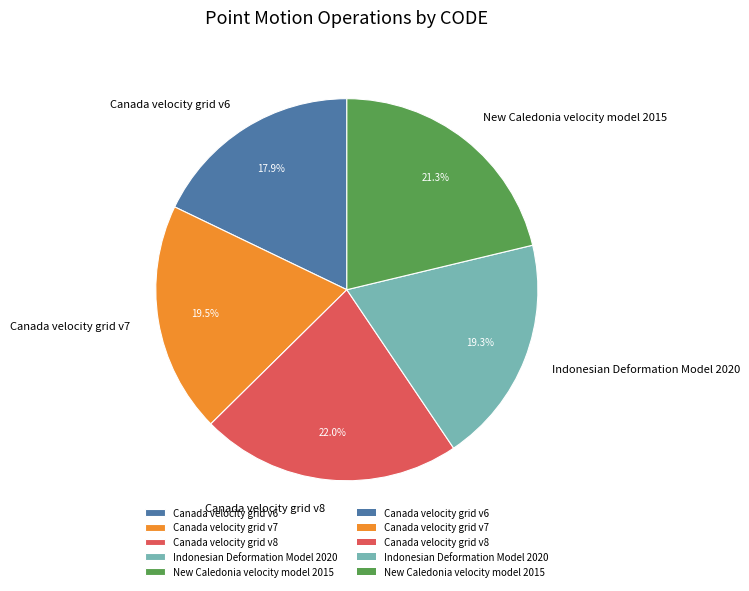

Is there a majority slice in this chart?

No